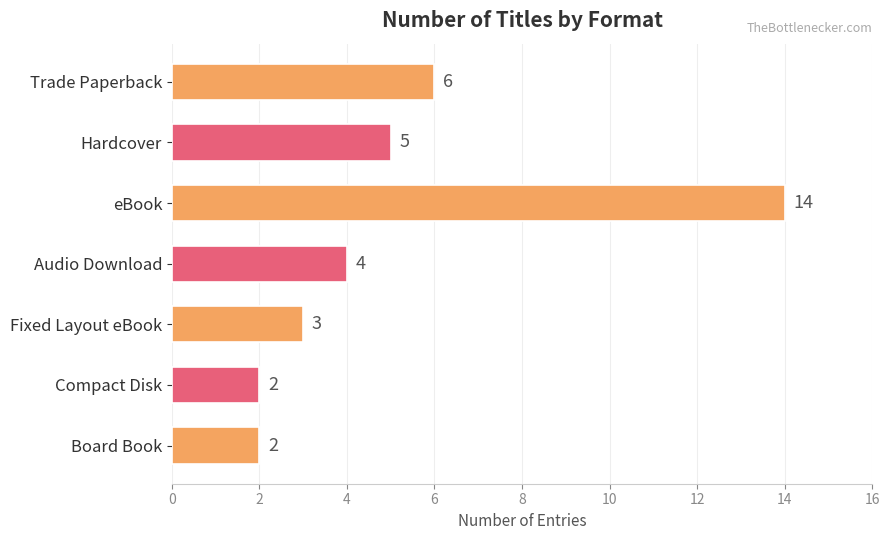

What is the value of the 2nd bar from the top?

5